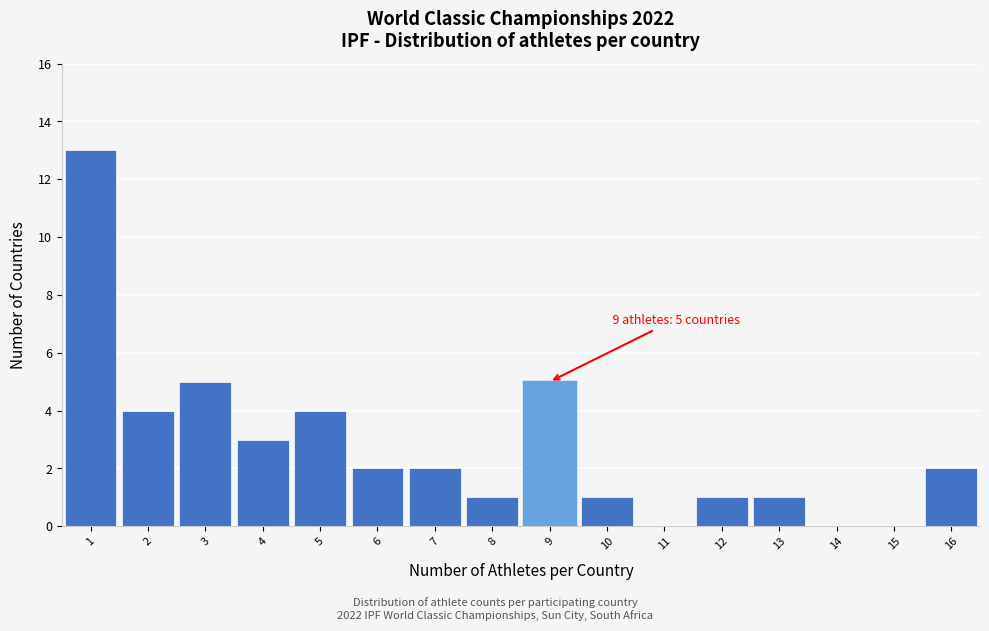

Over which range of the x-axis is the bar tallest?

0.5 to 1.5